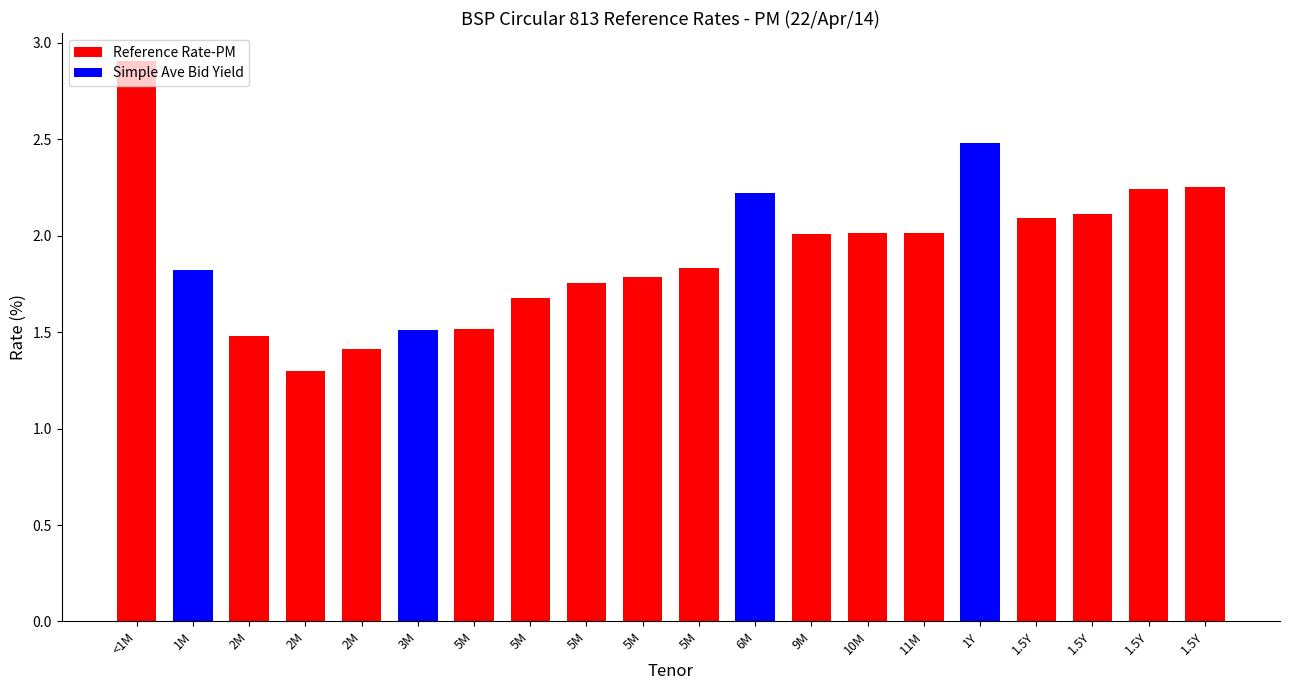

What is the label of the 10th bar from the left?

5M